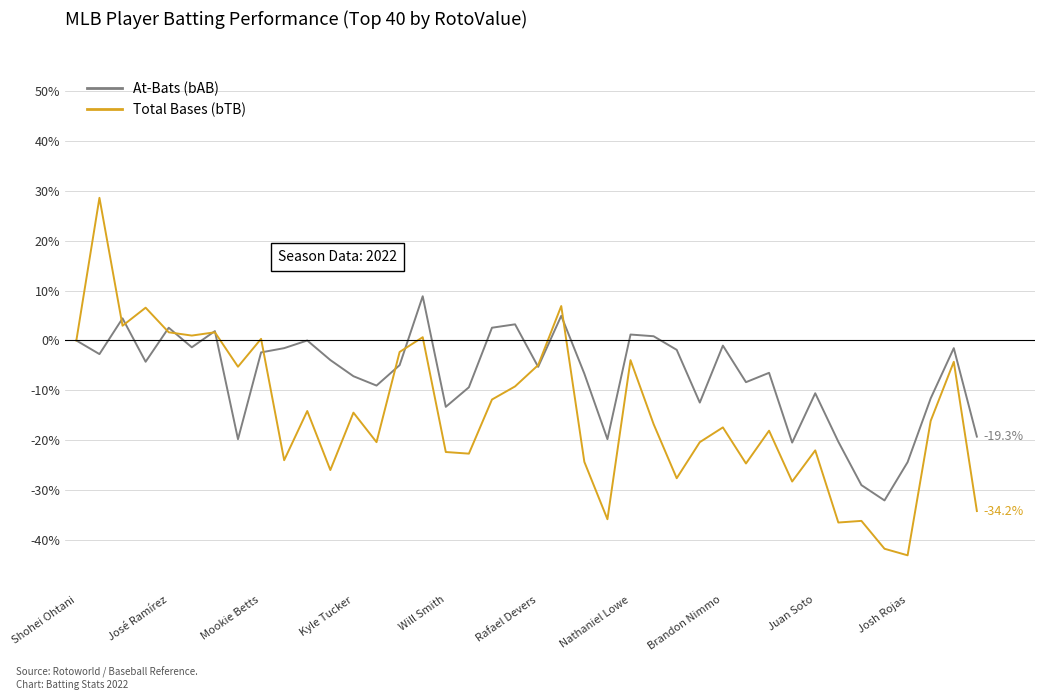

List the series in order of their peak value, highest first.

Total Bases (bTB), At-Bats (bAB)